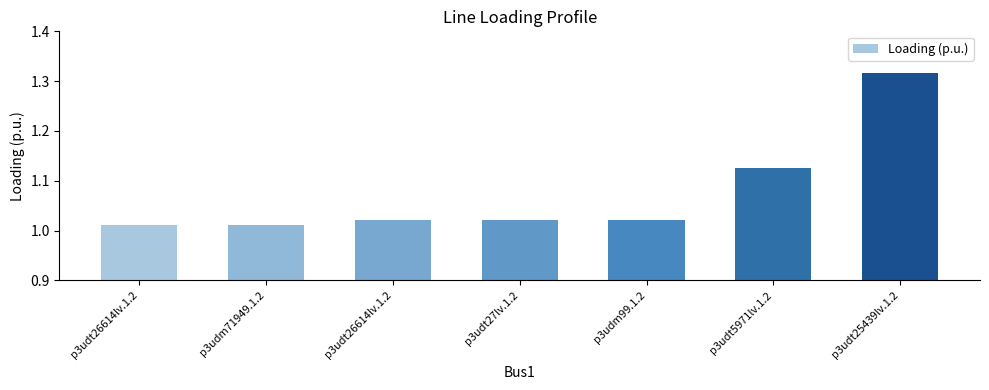

What is the label of the 3rd bar from the right?

p3udm99.1.2